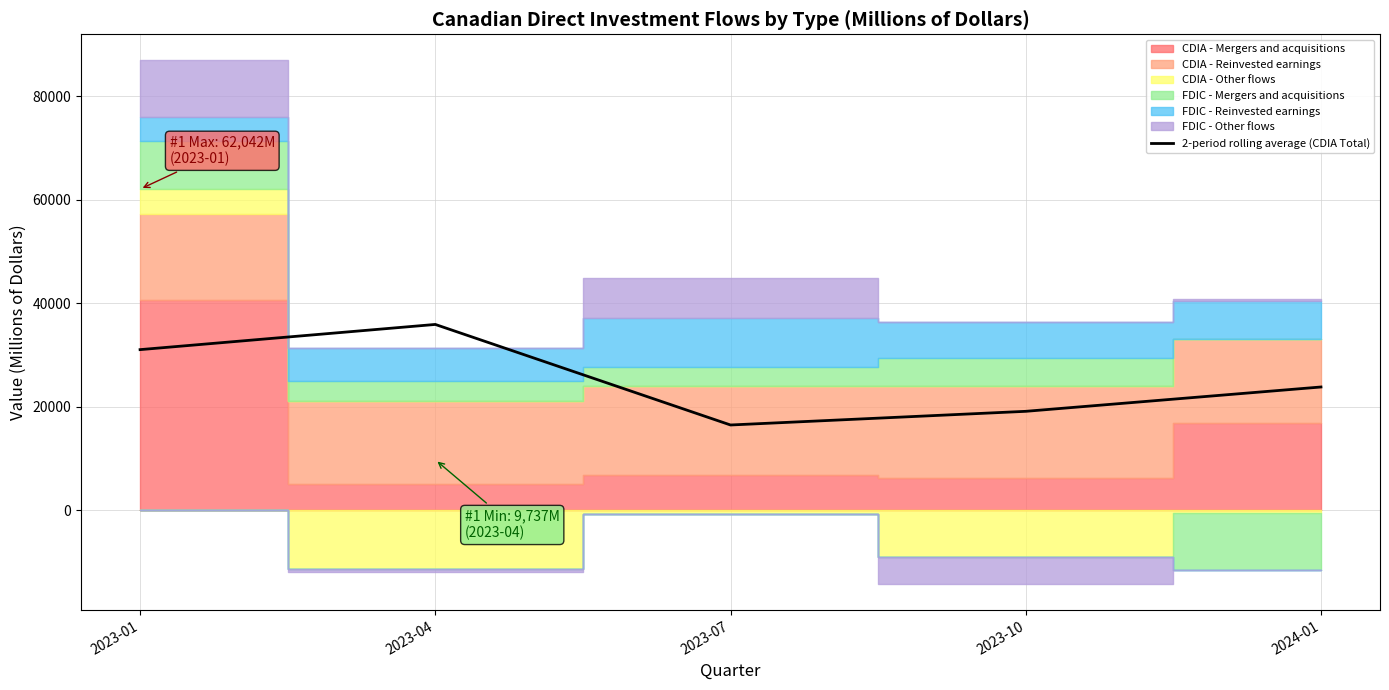

Which category has the lowest value in the 2-period rolling average (CDIA Total) series?

2023-07